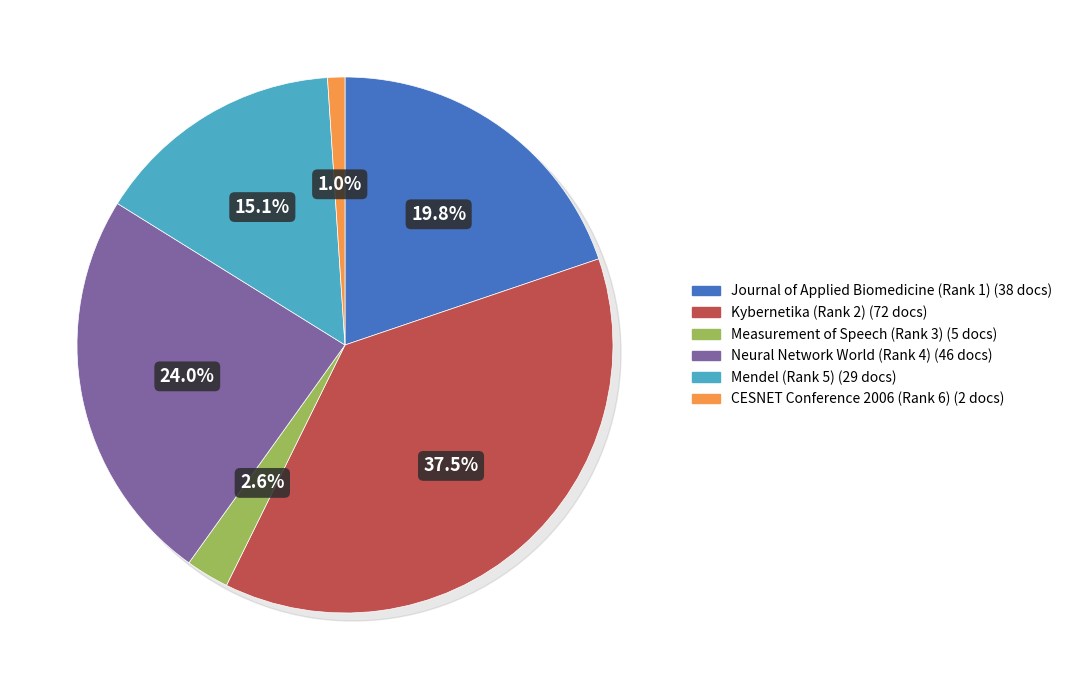

To the nearest percent, what is the difference between the largest and smallest slice percentages?

36%